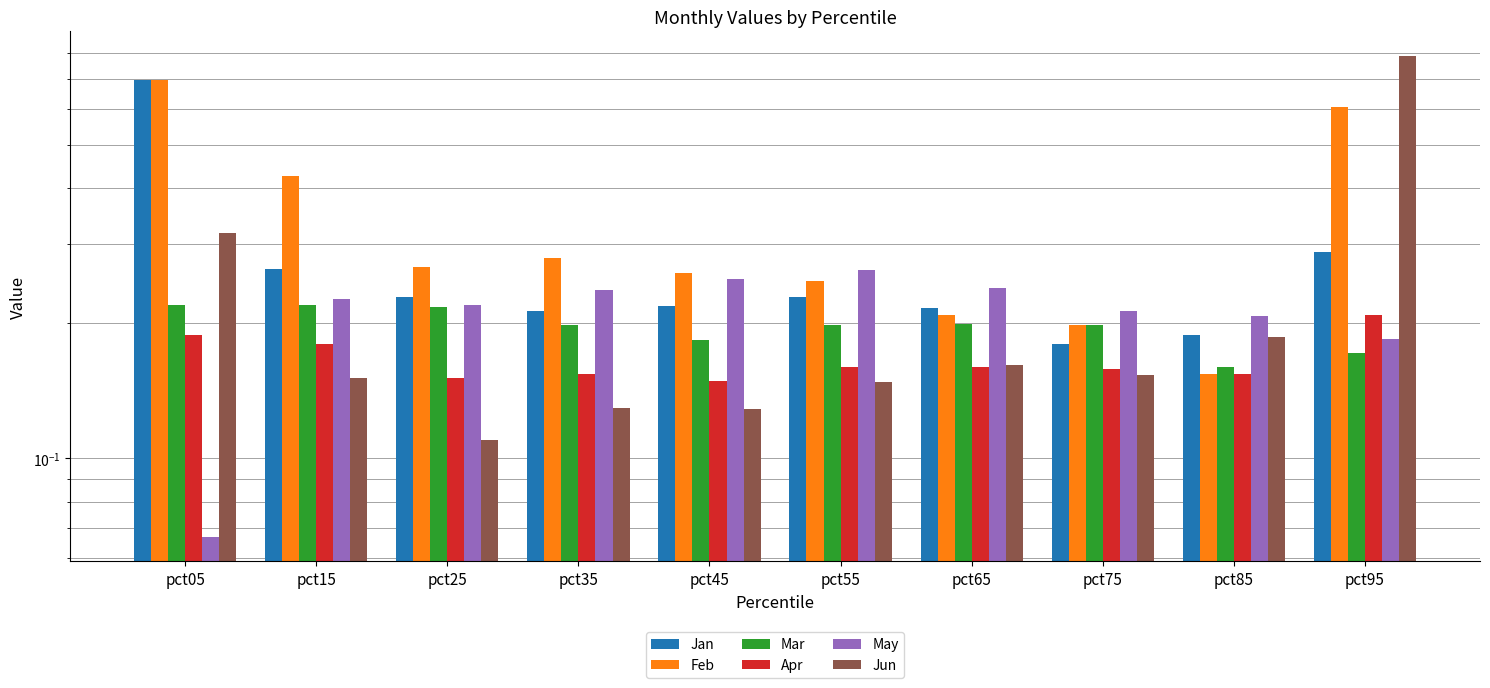

Is it true that Jun equals 0.2 at pct45?

False